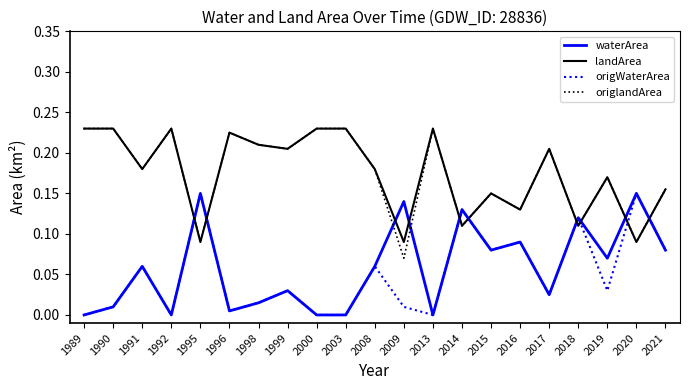

Which series has the largest range (max minus min)?

origlandArea